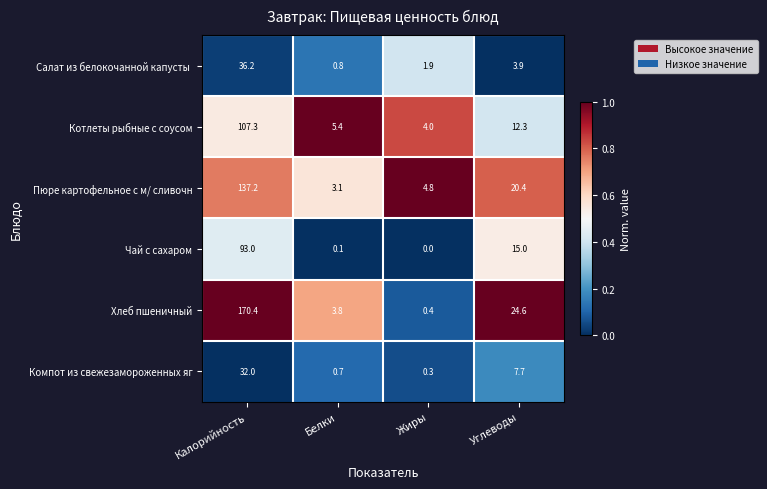

Rank the categories by Хлеб пшеничный value from highest to lowest.

Калорийность, Углеводы, Белки, Жиры